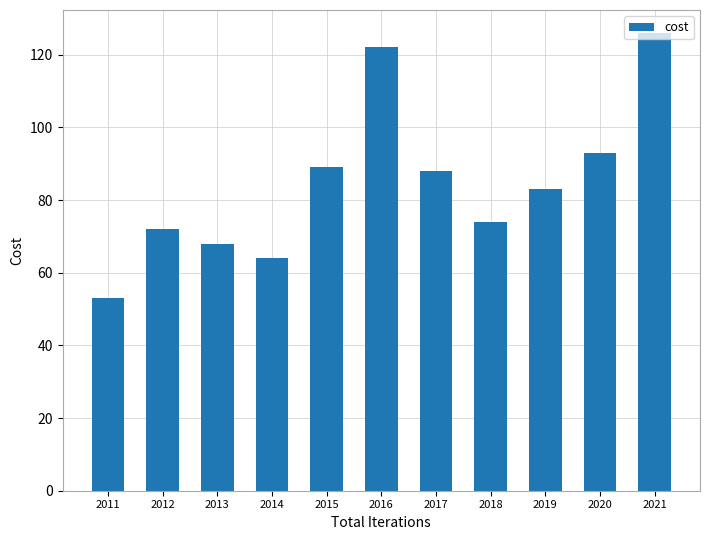

Is it true that the value at 2017 is 88?

True